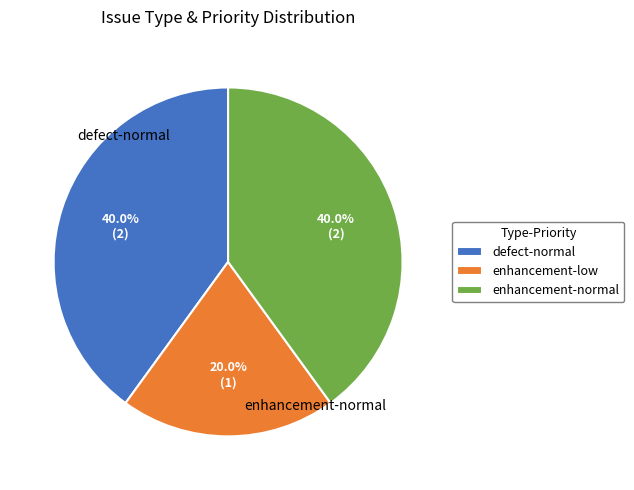

Is there a majority slice in this chart?

No